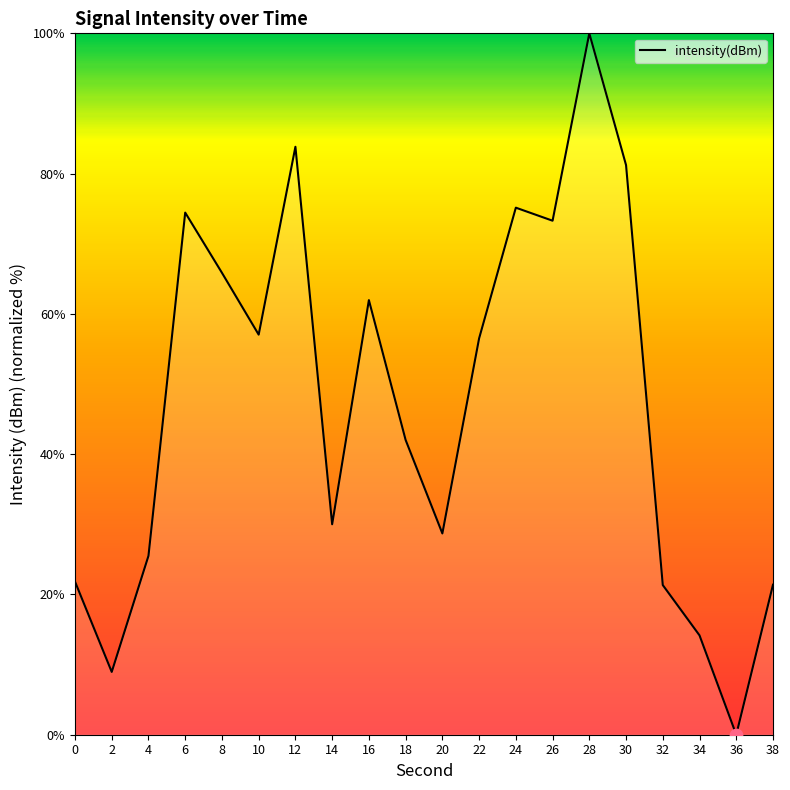

What is the ratio of the value at 26 to the value at 18?

1.7